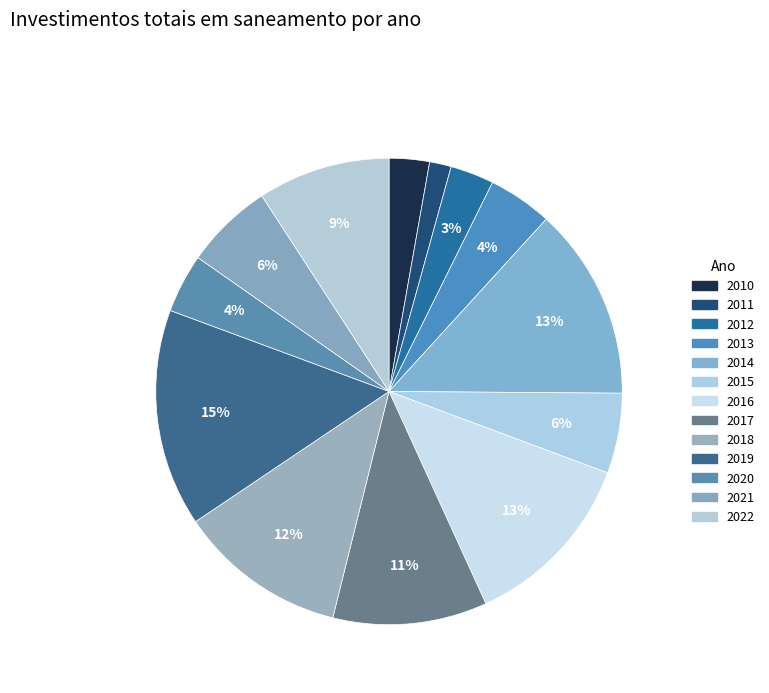

How many segments does this pie chart have?

13